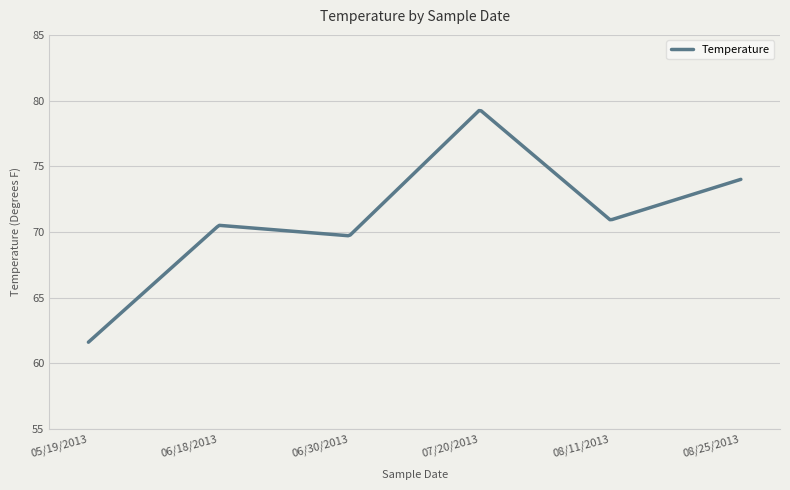

What is the maximum value shown in the chart?

79.2